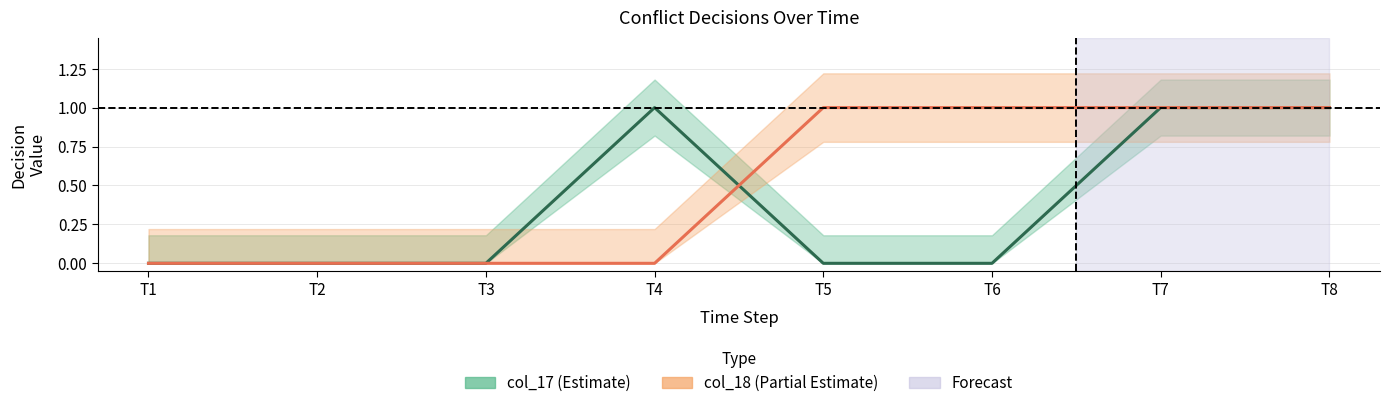

How many interior local peaks does the col_17 series have?

1